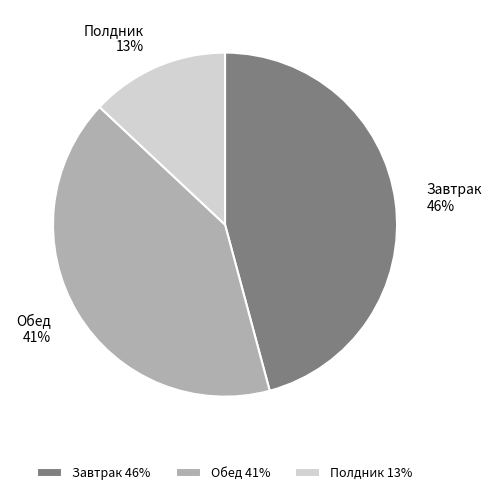

To the nearest percent, what is the difference between the largest and smallest slice percentages?

33%